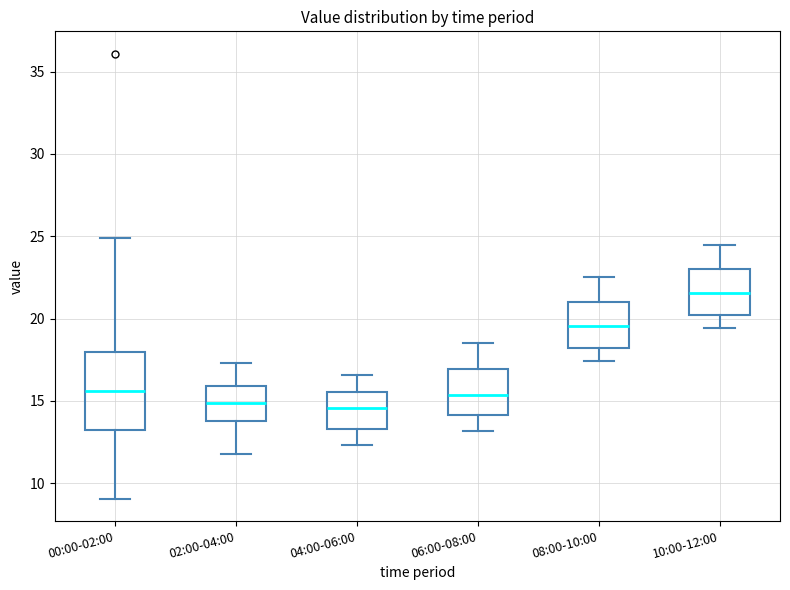

Reading left to right, transcribe this box plot: for each box, give where its median line is, the range the box spans, and where its two whiskers end, as read against the y-axis. The values are not printed on the chart, so give them approximately, as read against the axis.

00:00-02:00: median 15.5, box 13.0 to 18.0, whiskers 9.0 to 25.0
02:00-04:00: median 15.0, box 14.0 to 16.0, whiskers 12.0 to 17.5
04:00-06:00: median 14.5, box 13.5 to 15.5, whiskers 12.5 to 16.5
06:00-08:00: median 15.5, box 14.0 to 17.0, whiskers 13.0 to 18.5
08:00-10:00: median 19.5, box 18.0 to 21.0, whiskers 17.5 to 22.5
10:00-12:00: median 21.5, box 20.0 to 23.0, whiskers 19.5 to 24.5